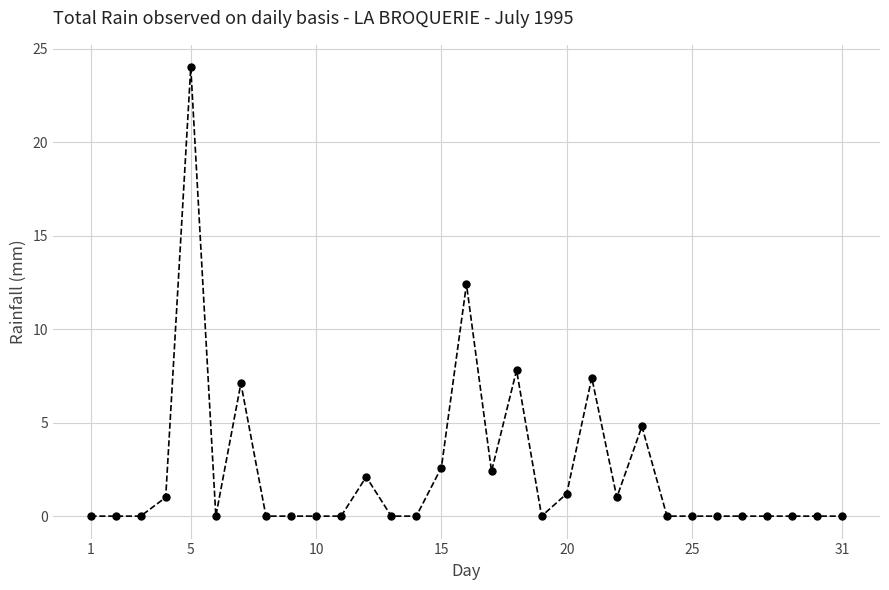

True or false: there are more than 0 points higher than both neighbors.

True